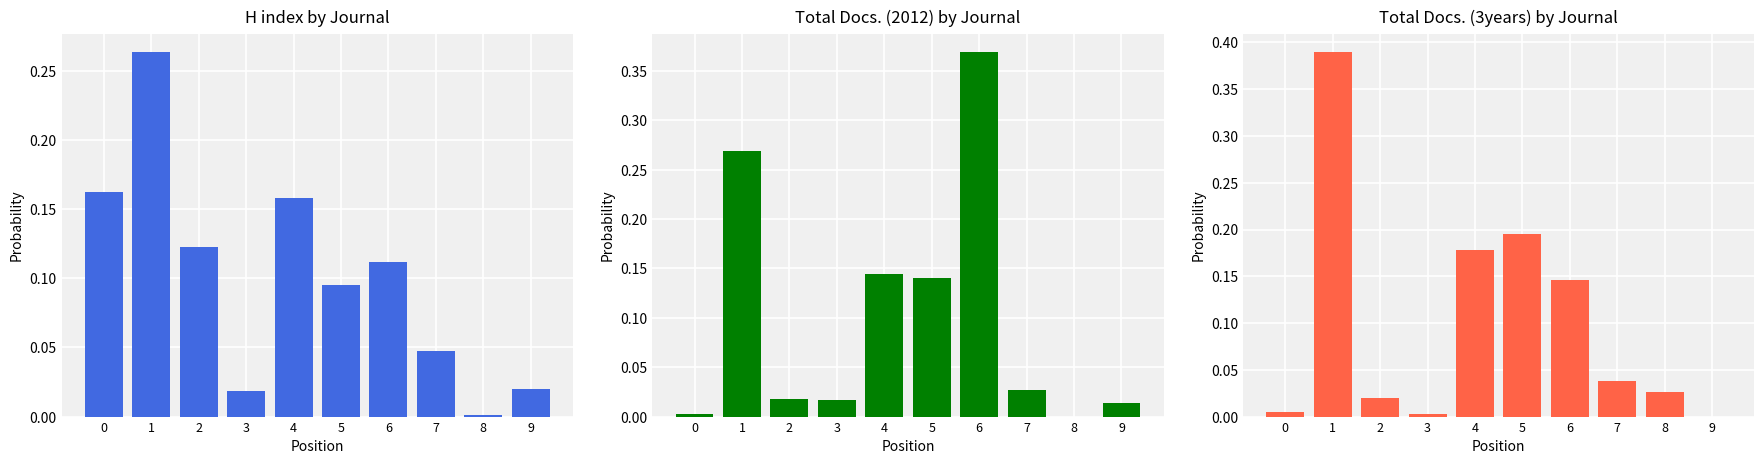

What is the sum of the Total Docs. (2012) values at 3 and 5?

0.2